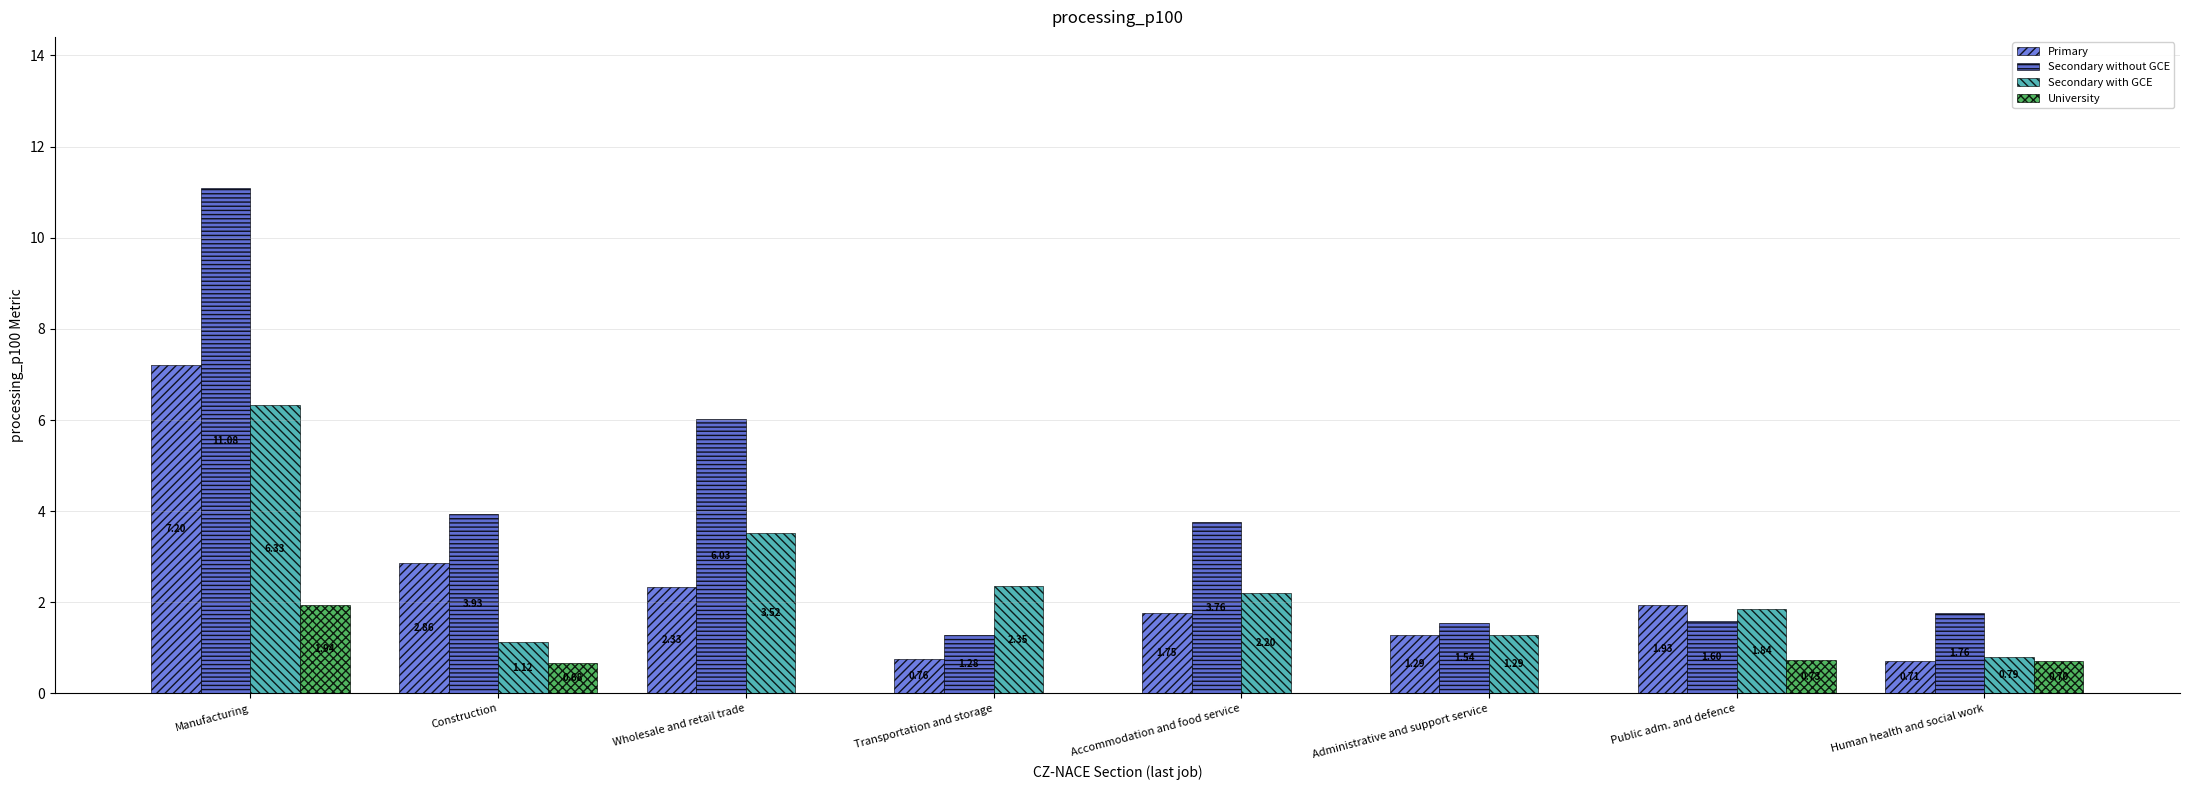

Where does the Primary series first go above 1?

Manufacturing